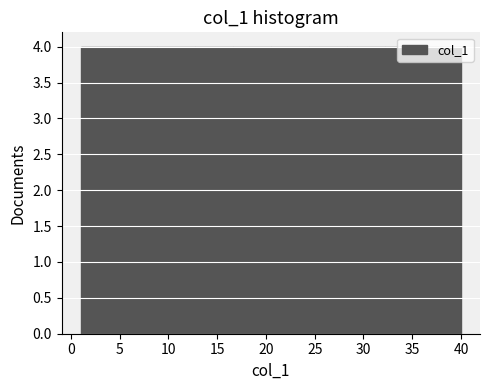

What is the height of the bar covering 12.7 to 16.6 on the x-axis? Neither the bar edges nor the heights are printed on the chart, so give them approximately, as read against the axes.

4